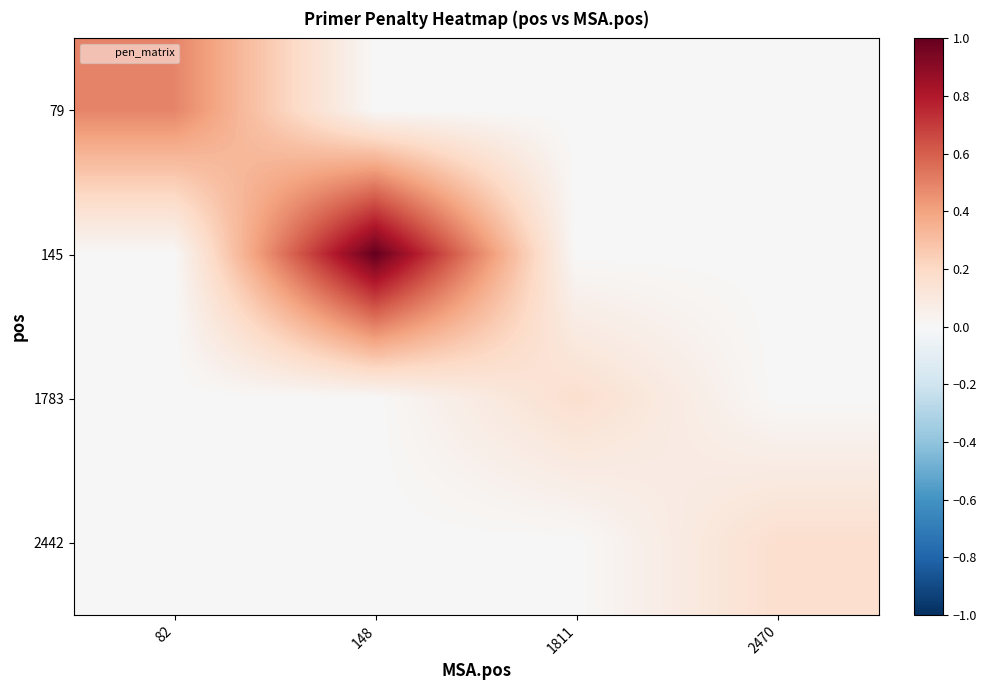

Which has a higher value, 2470 or 148?

2470